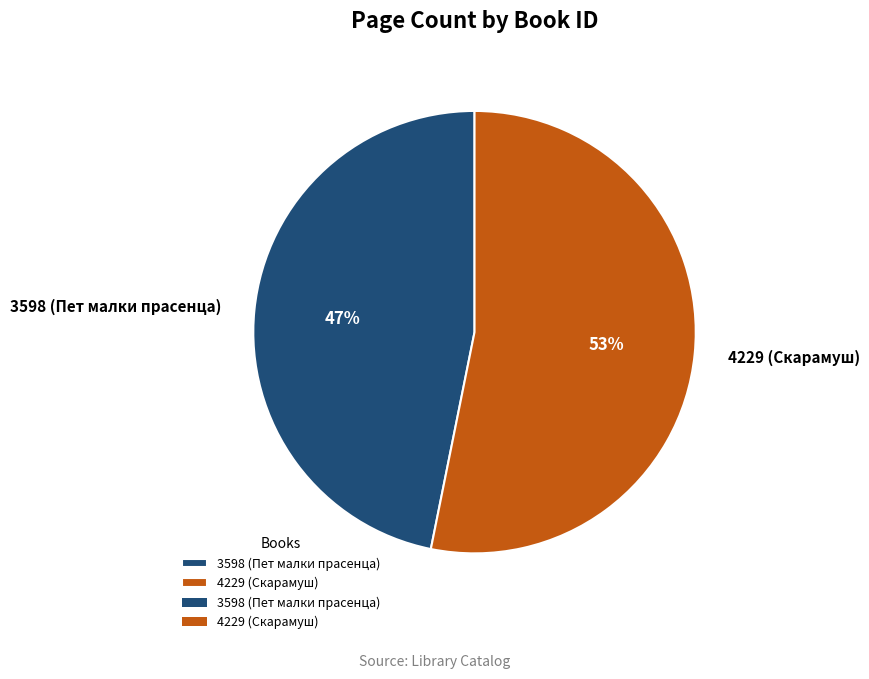

Combined, do 3598 (Пет малки прасенца) and 4229 (Скарамуш) account for over 50%?

Yes